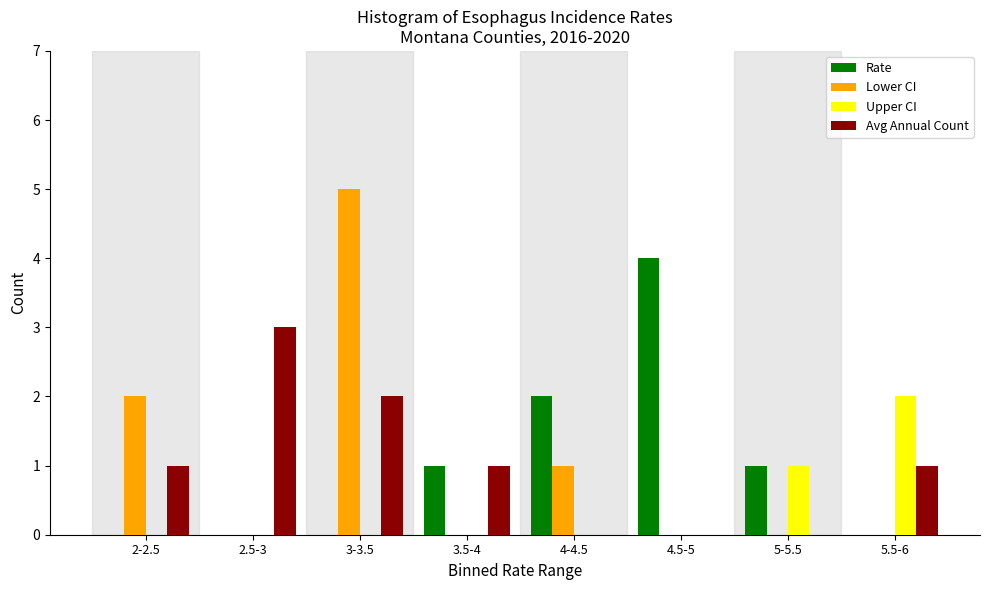

Between 3-3.5 and 4.5-5, which series saw the biggest shift?

Lower CI